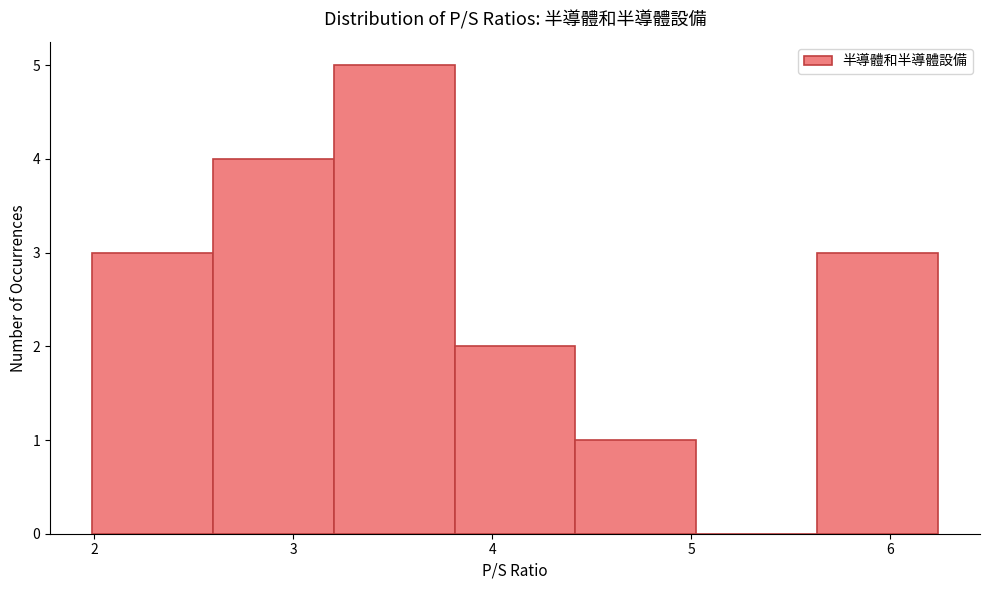

Which range on the x-axis has the tallest bar?

3.2 to 3.8